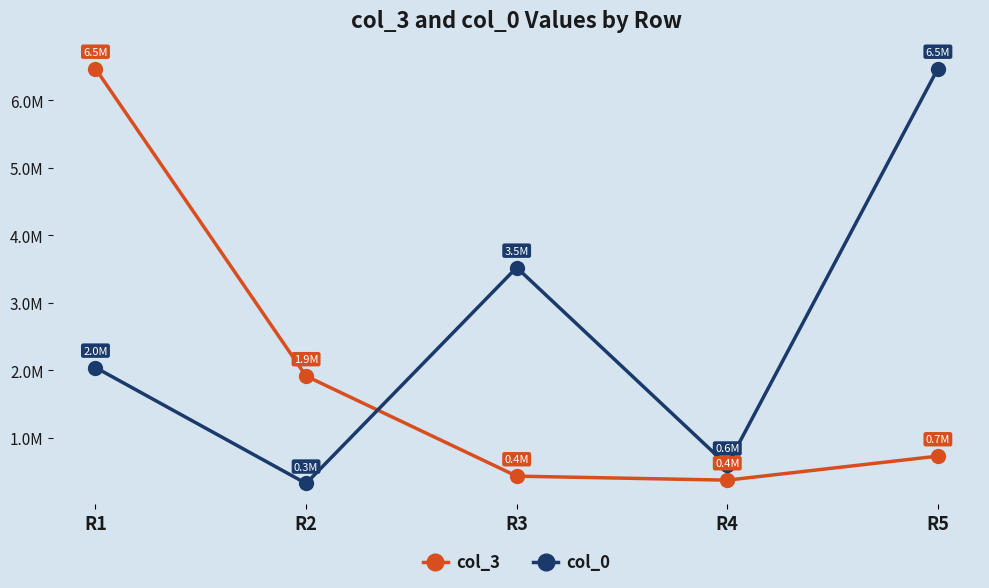

At which category is the sum across all series the highest?

R1